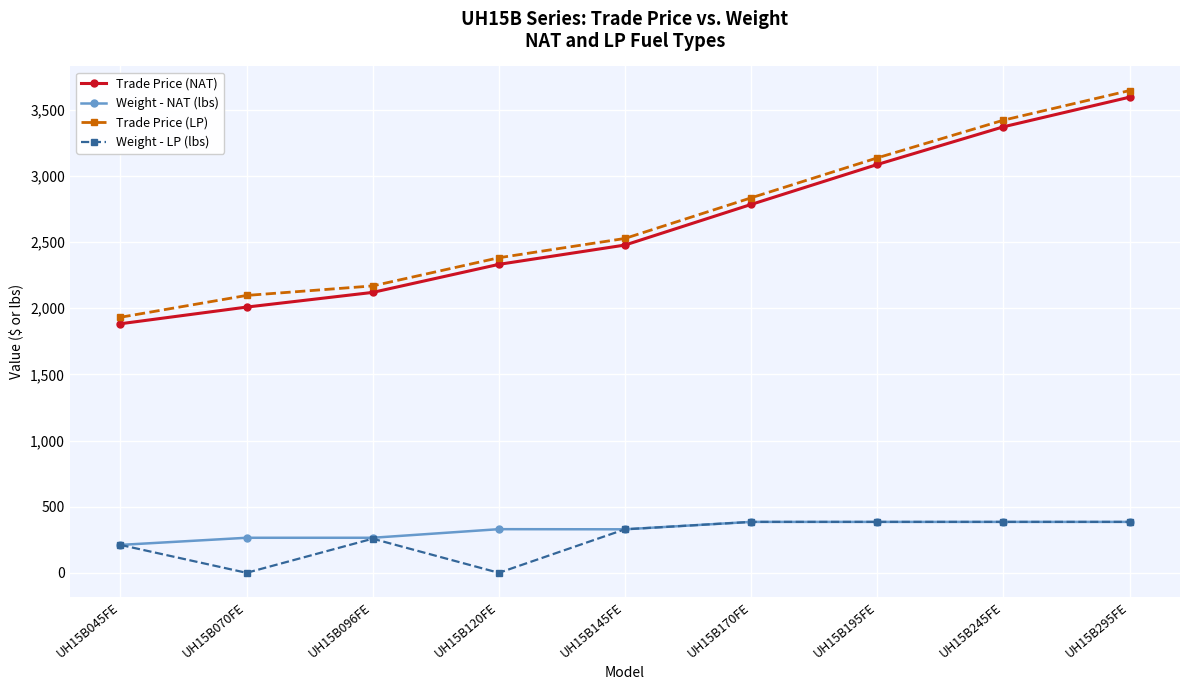

Count the number of data series in this chart.

4